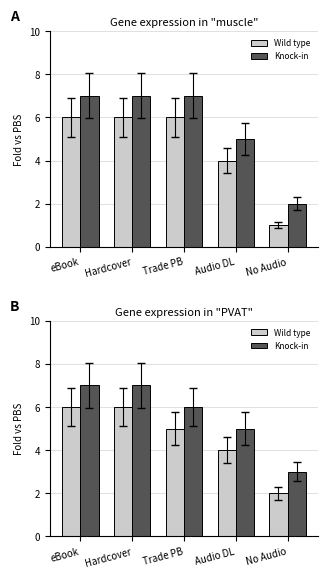

Count the number of data series in this chart.

2